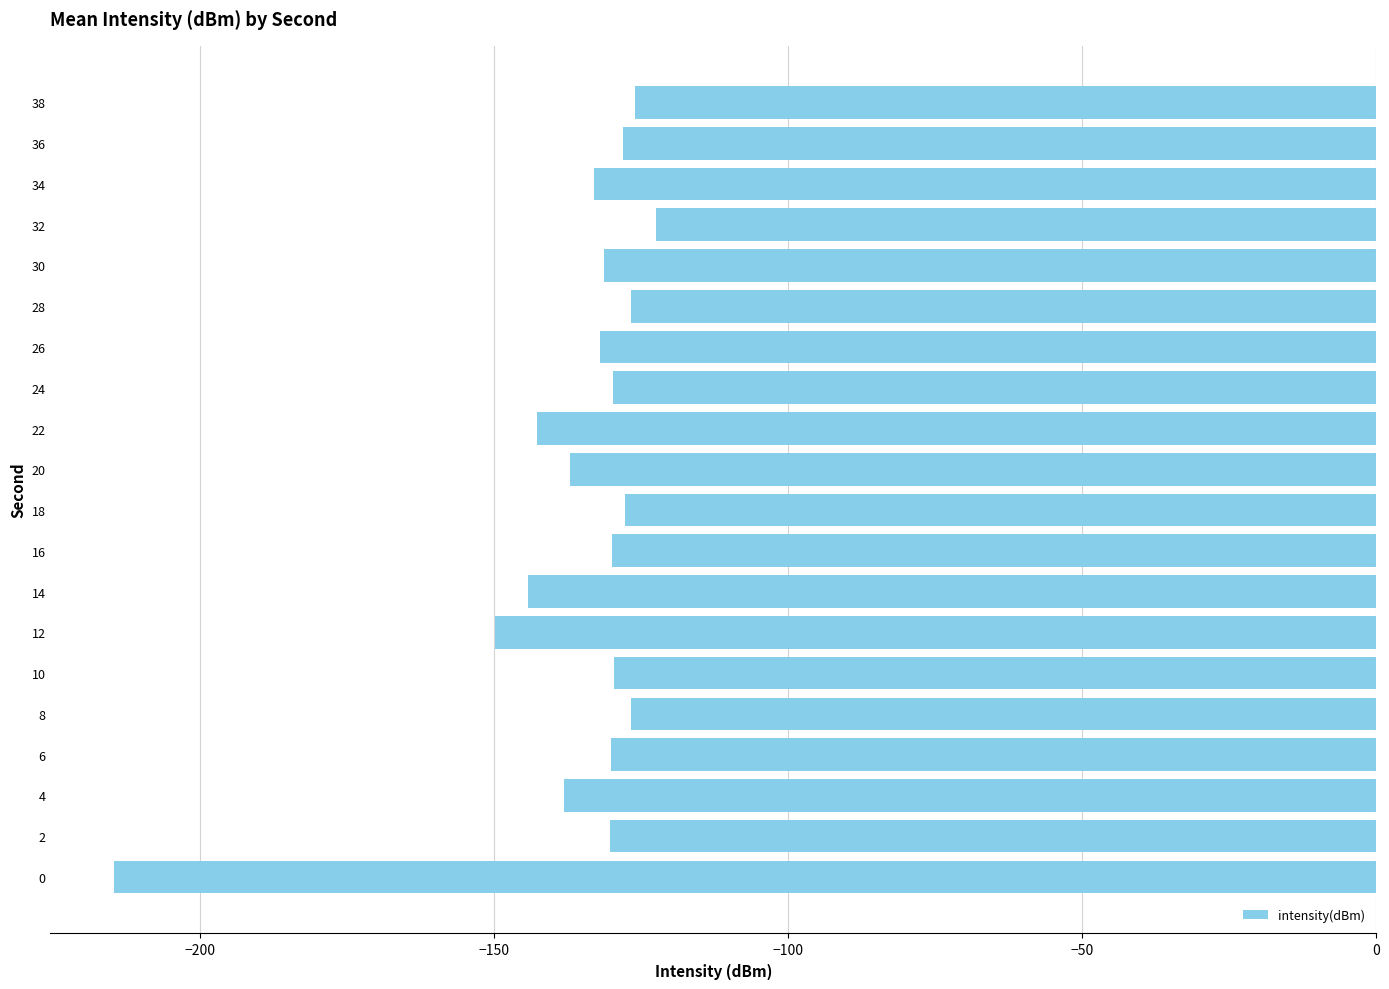

What is the smallest value displayed?

-214.6